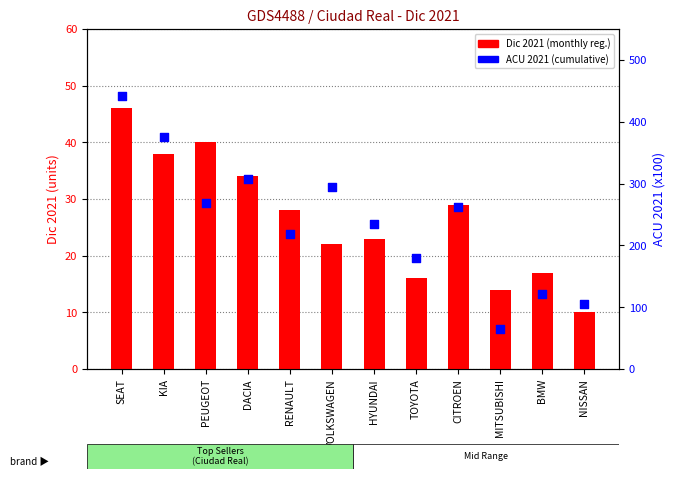

What is the total value across all series at DACIA?

342.0